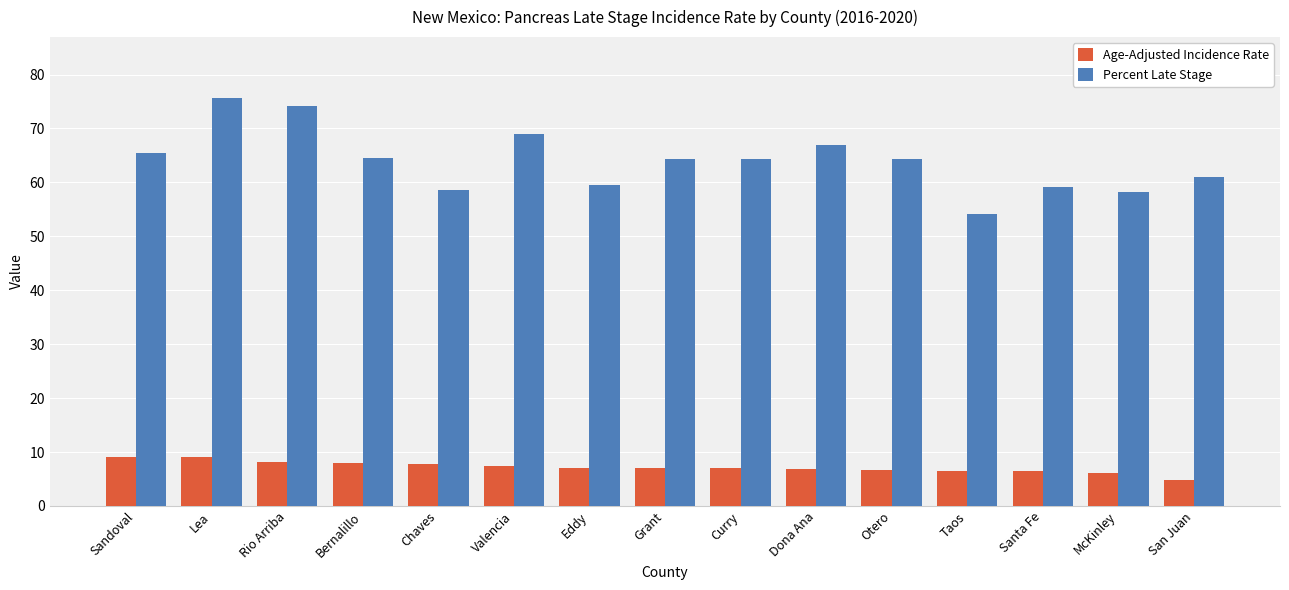

Count the number of data series in this chart.

2